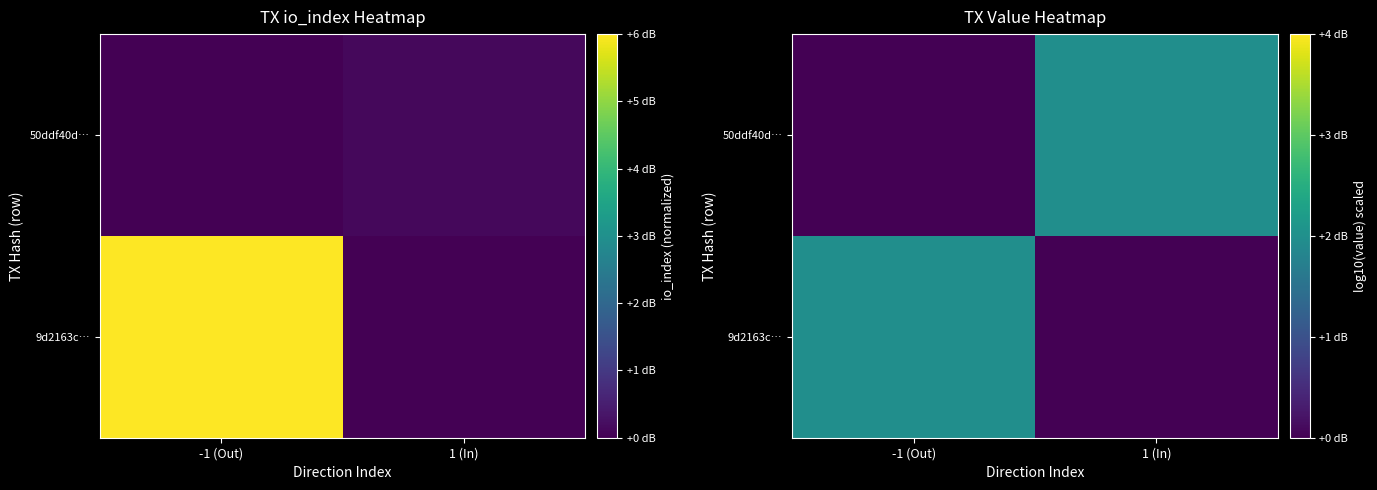

Is it true that 50ddf40d… equals 0.0 at -1 (Out)?

True